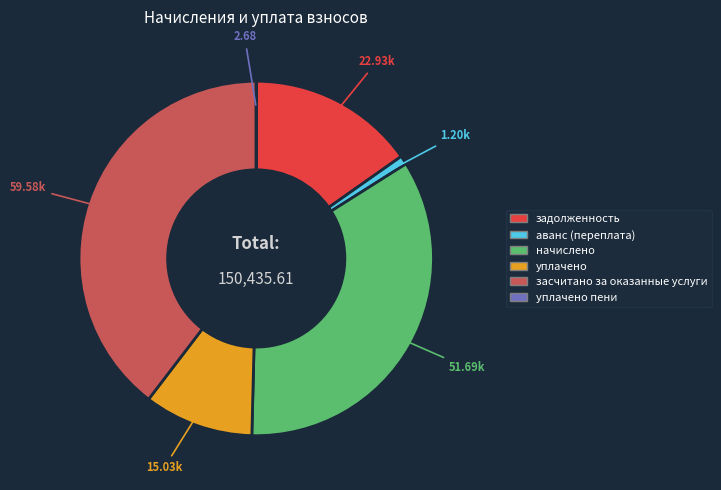

Does any single category account for the majority?

No